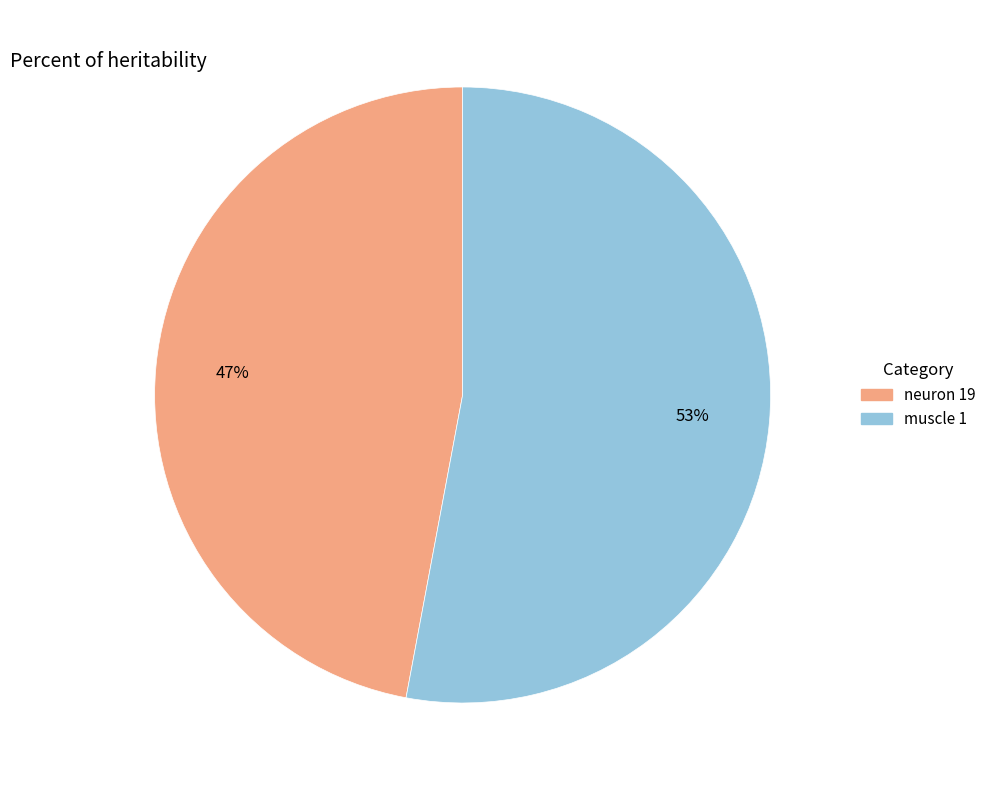

What percentage is the muscle 1 slice, to the nearest percent?

53%